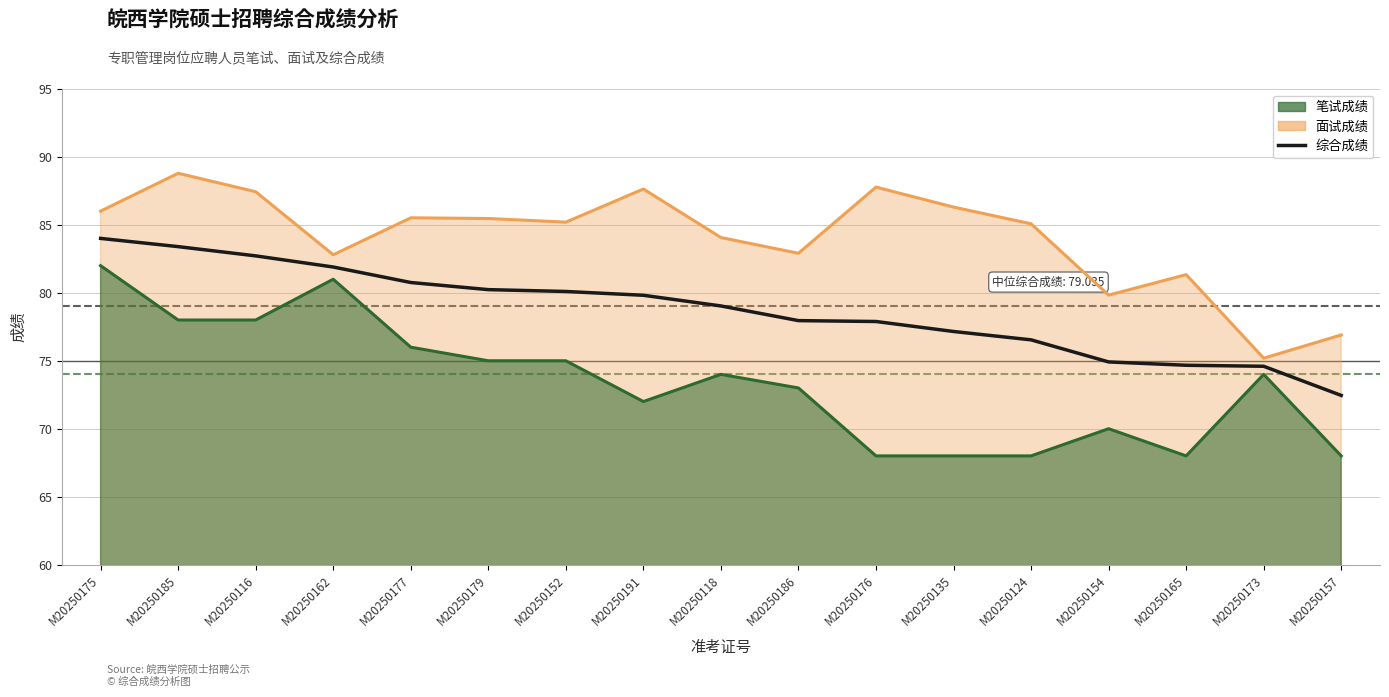

The value at M20250165 is 31.3. True or false?

False